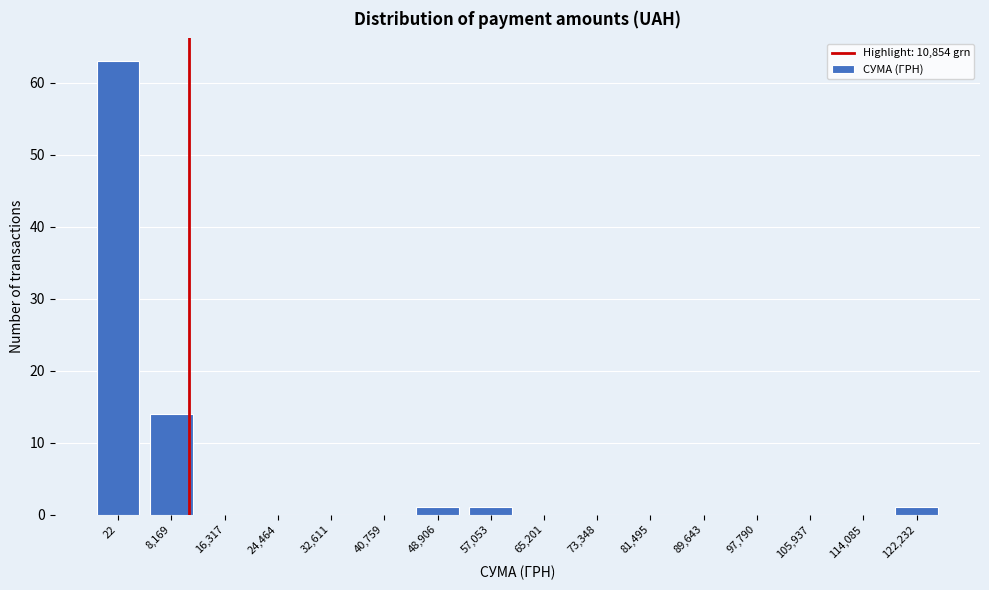

Reading left to right, what are all the values shown in this chart?

22=63	8,169=14	16,317=0	24,464=0	32,611=0	40,759=0	48,906=1	57,053=1	65,201=0	73,348=0	81,495=0	89,643=0	97,790=0	105,937=0	114,085=0	122,232=1